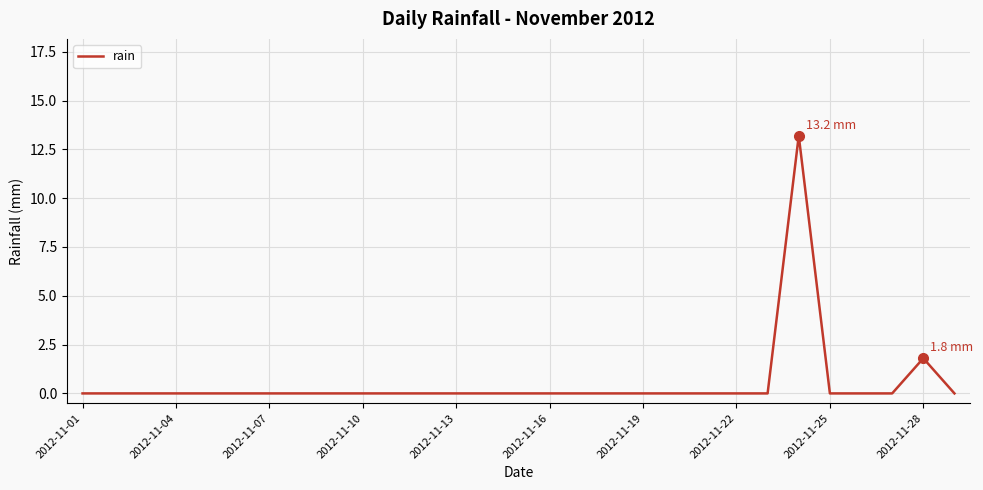

What is the greatest value displayed?

13.2